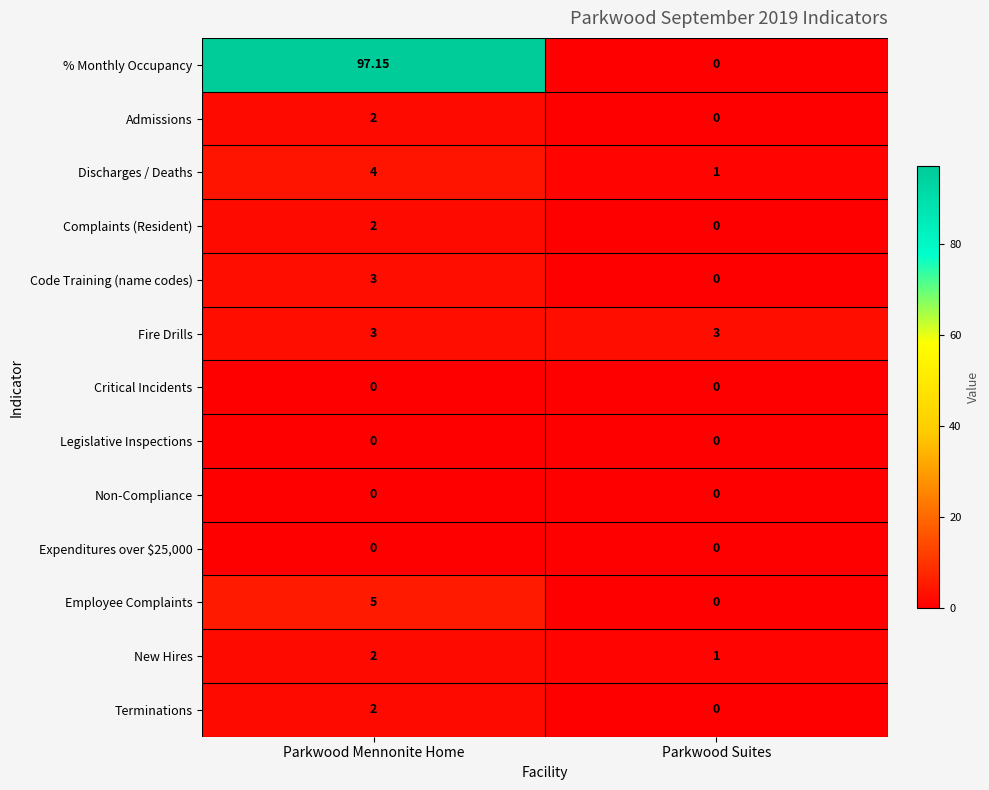

Between Parkwood Mennonite Home and Parkwood Suites, which series saw the biggest shift?

% Monthly Occupancy